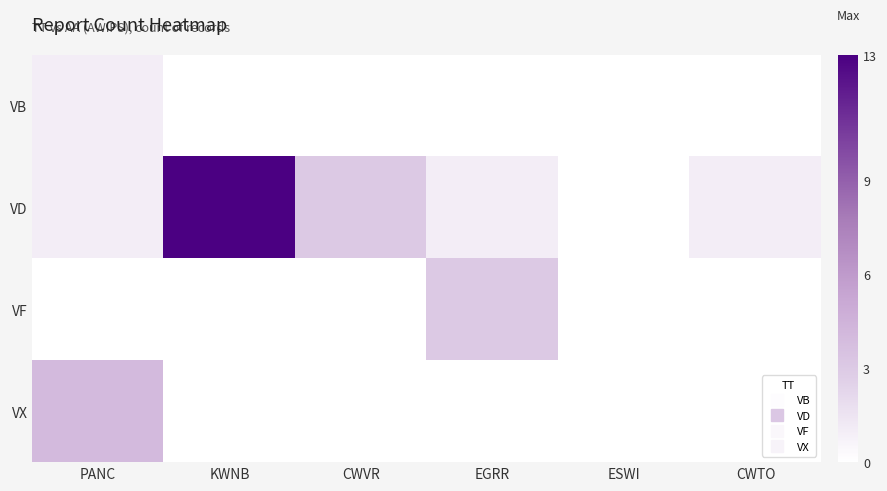

Which series has the largest range (max minus min)?

VD